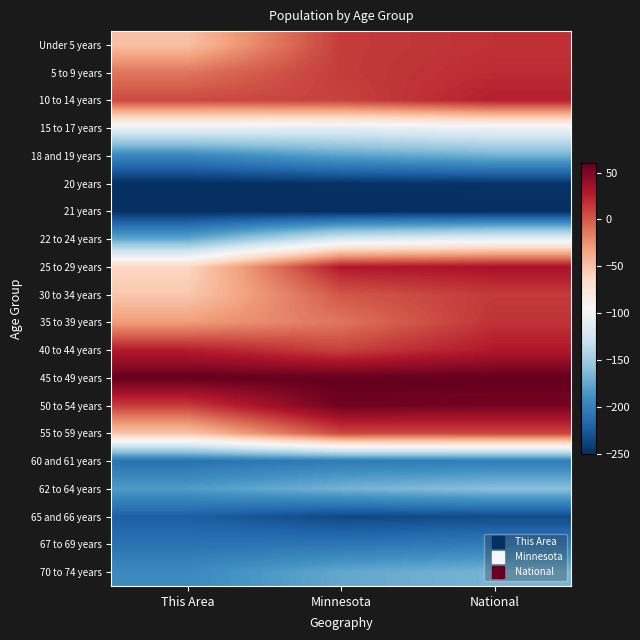

Count the number of categories in the chart.

3